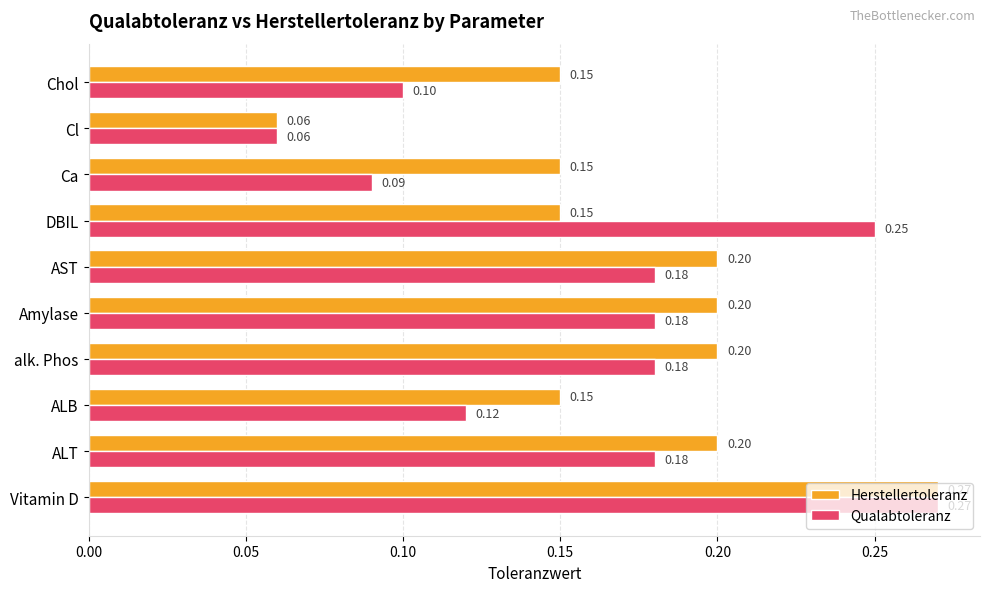

At DBIL, list the series in order from smallest to largest.

Herstellertoleranz, Qualabtoleranz